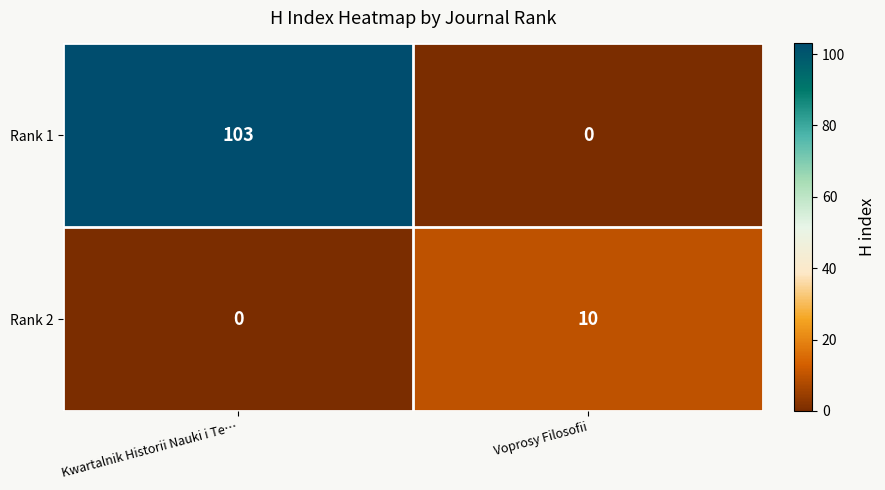

Reading right to left, extract all data points from this chart.

Rank 1: 0	103
Rank 2: 10	0